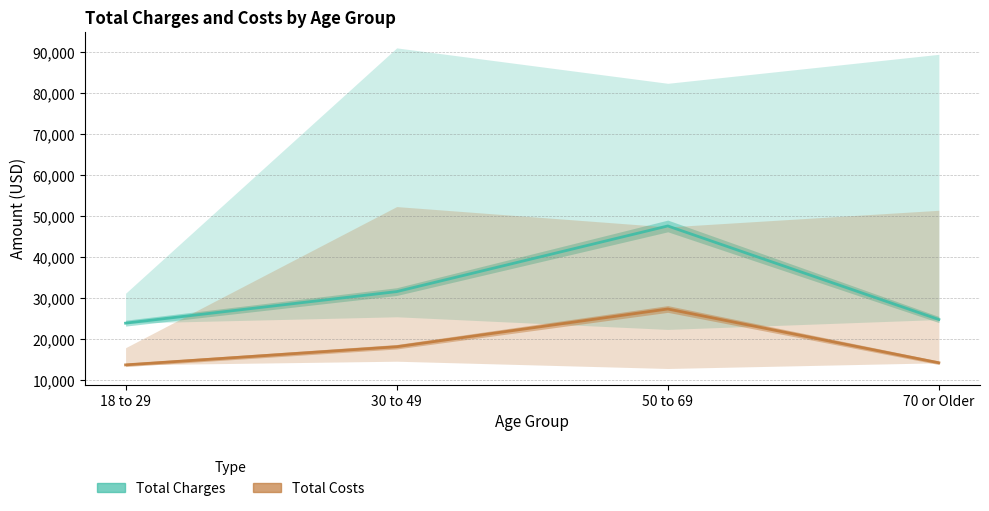

How many values in the Total Costs series are below 18204?

2